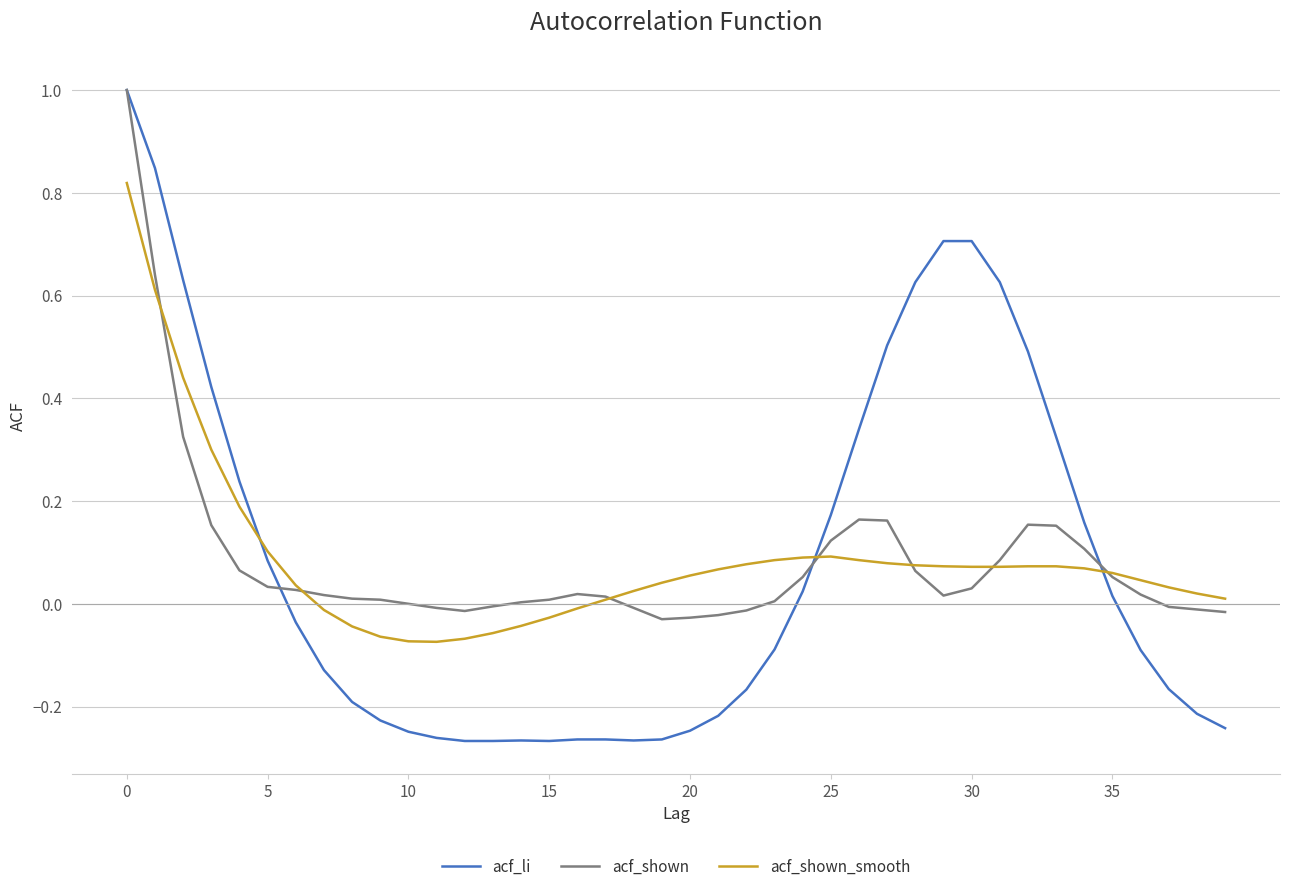

Which series has the widest spread of values?

acf_li